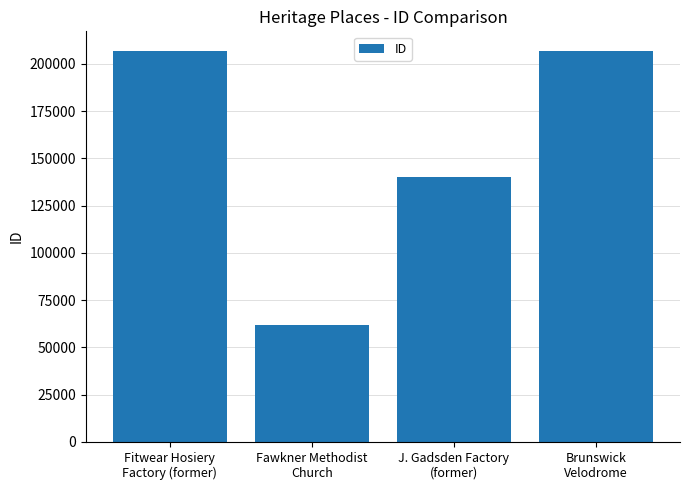

What is the value of the 4th bar from the left?

206800